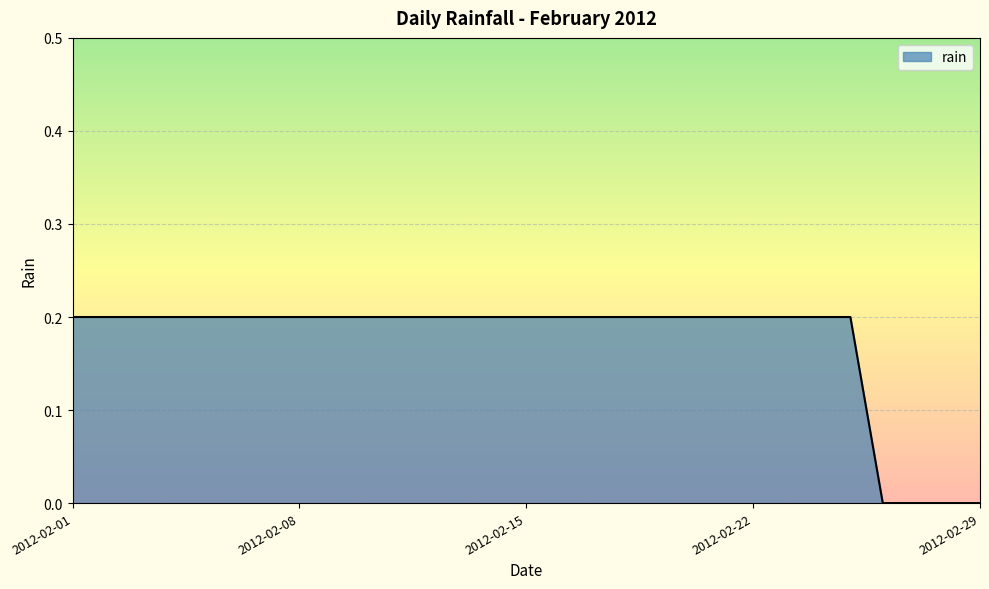

What is the difference between the second highest and minimum values?

0.2